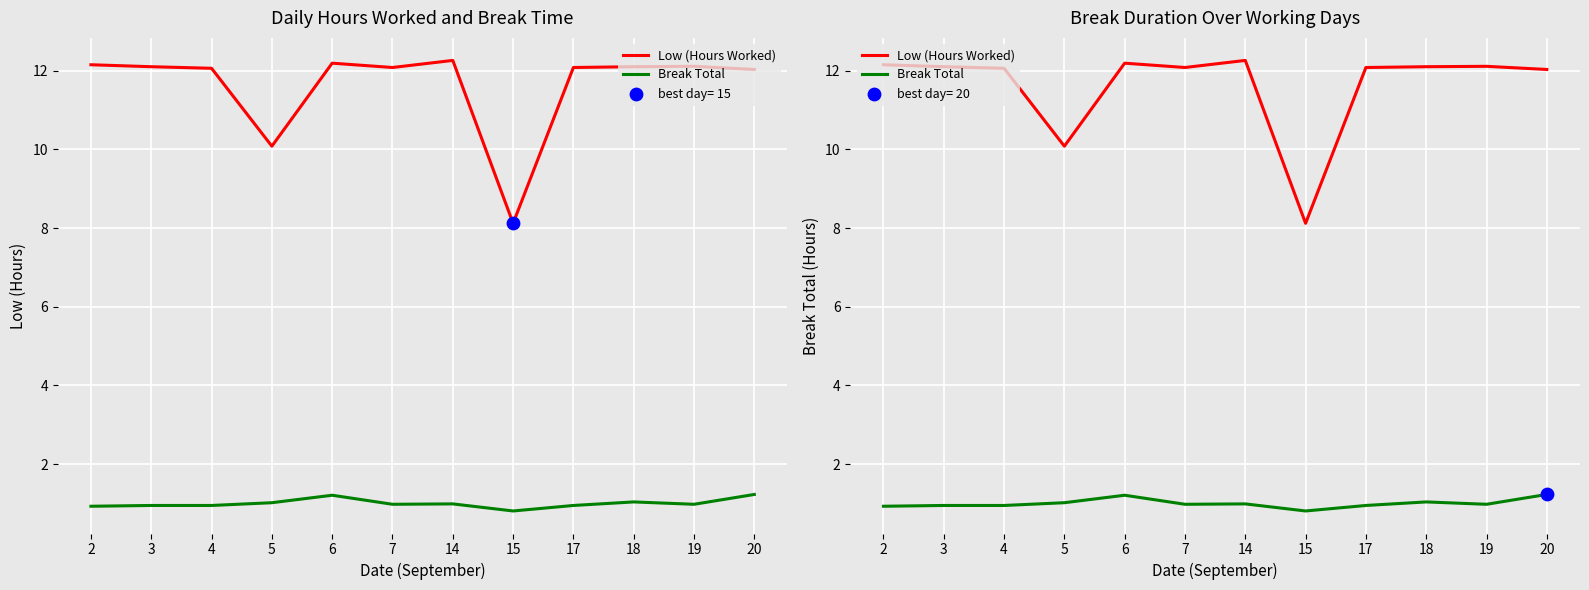

Is the value of Low (Hours Worked) at 14 greater than the value of Break Total at 3?

Yes